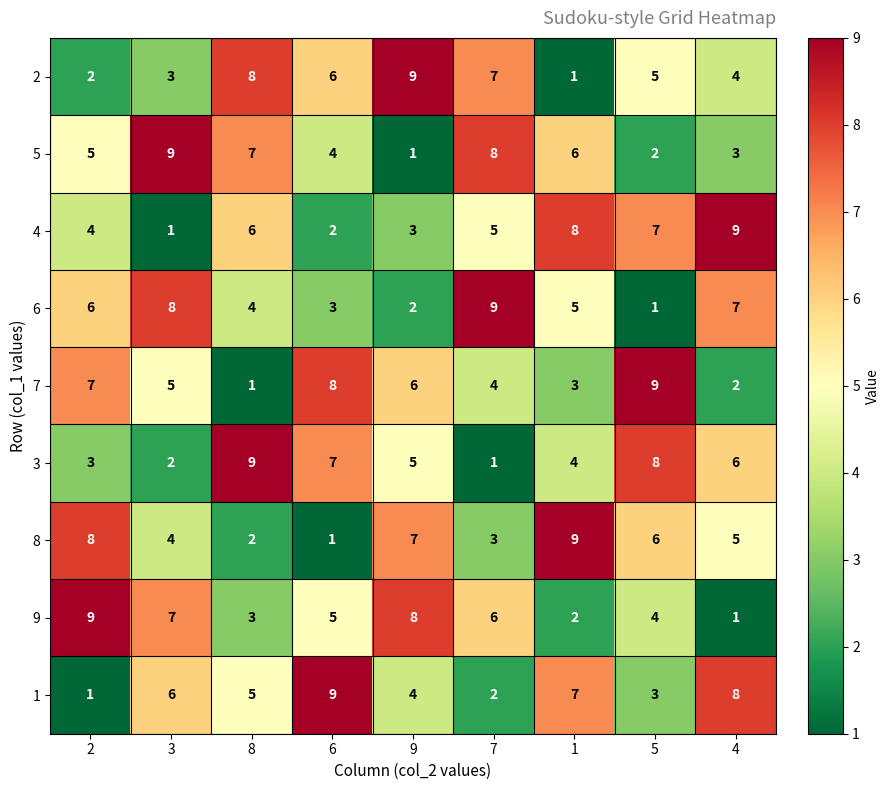

At 9, list the series in order from smallest to largest.

5, 6, 4, 1, 3, 7, 8, 9, 2